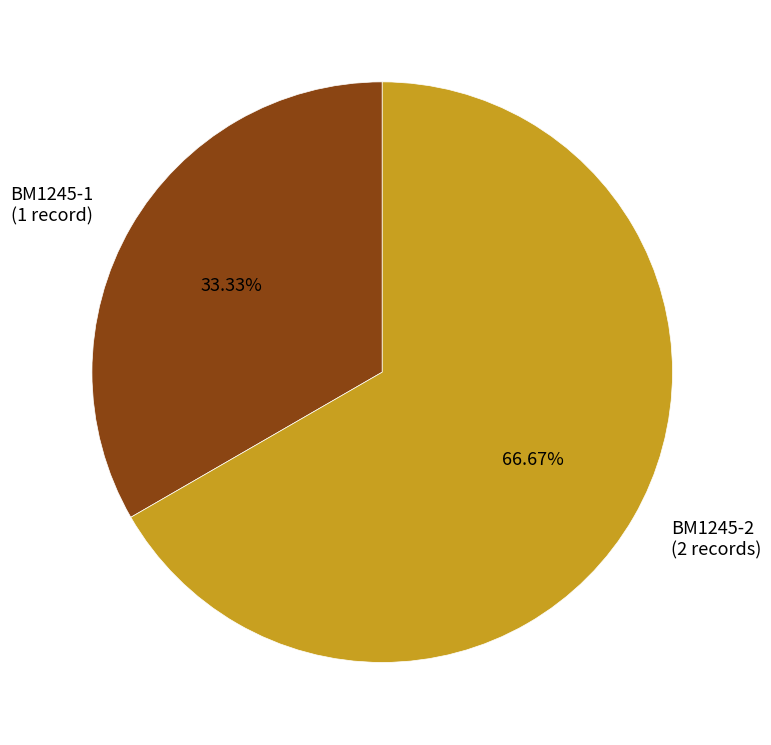

Rank the categories by value from highest to lowest.

BM1245-2, BM1245-1